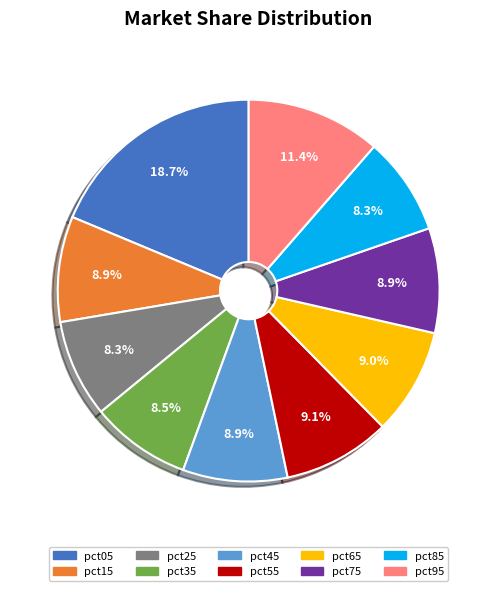

How many segments does this pie chart have?

10